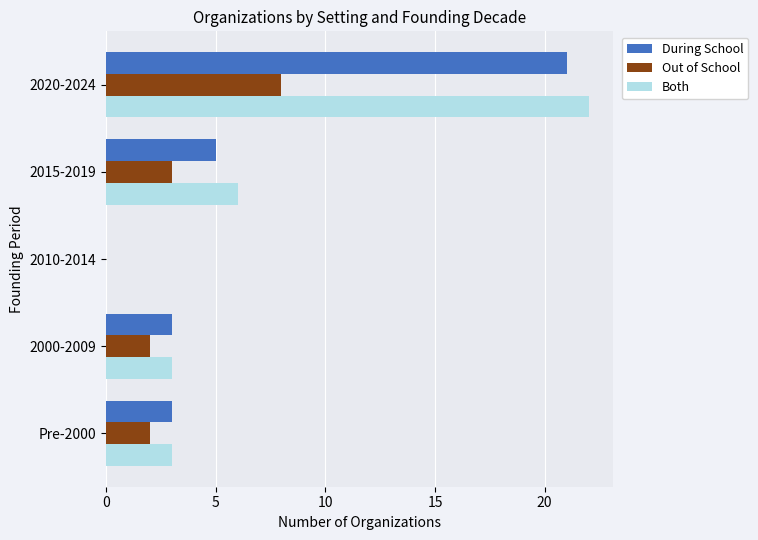

The value of During School at 2015-2019 is 7. True or false?

False